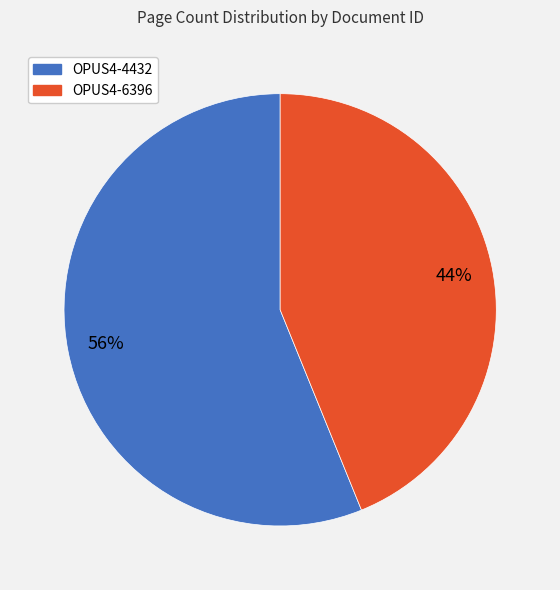

Do OPUS4-4432 and OPUS4-6396 together represent more than half of the pie?

Yes